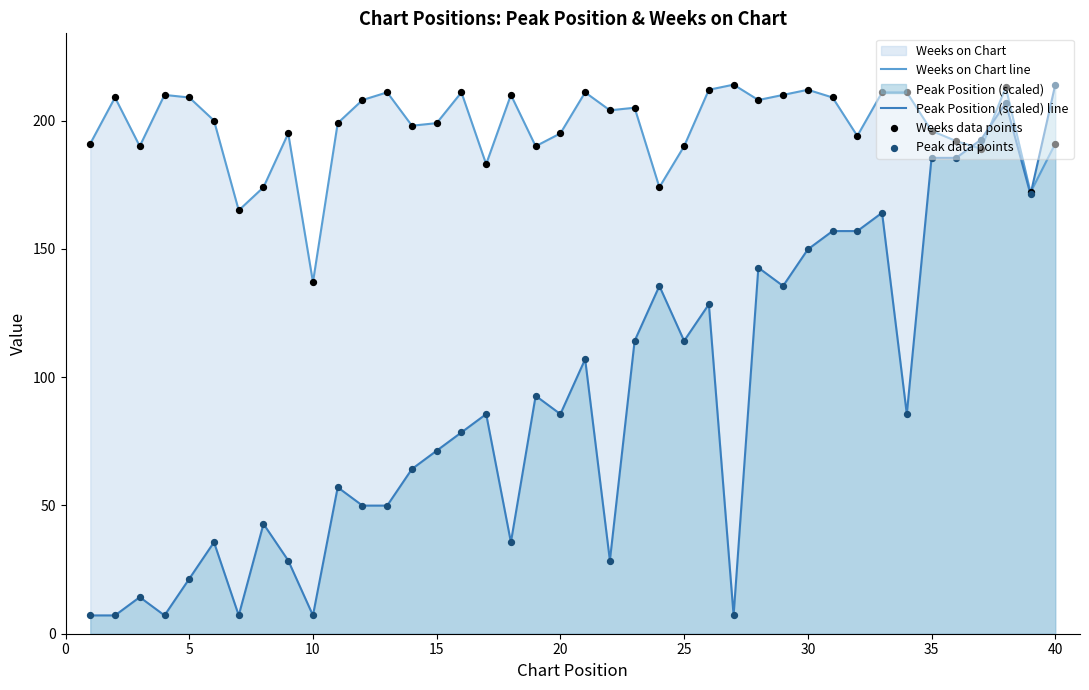

Which series has the largest total across all categories?

Weeks on Chart line